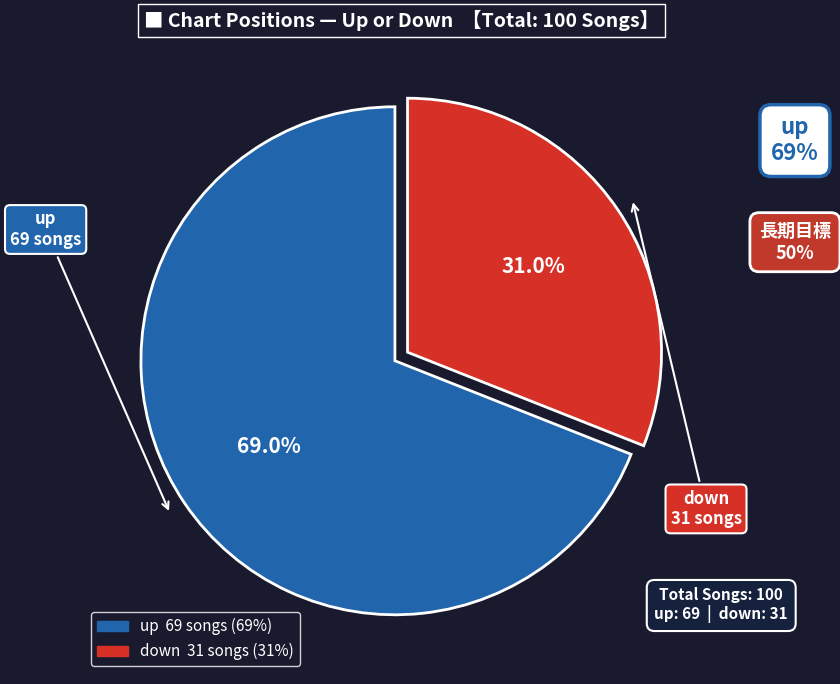

Which category accounts for the majority?

up